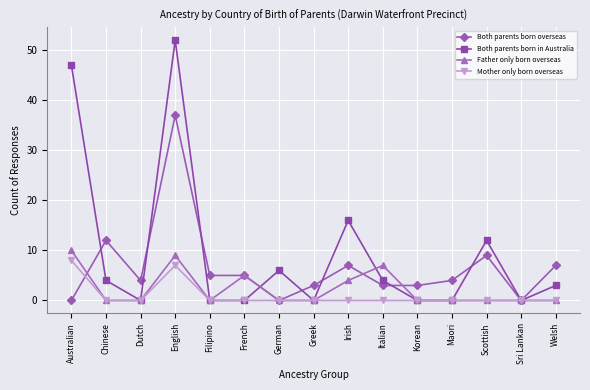

Is it true that Father only born overseas equals 0 at Welsh?

True